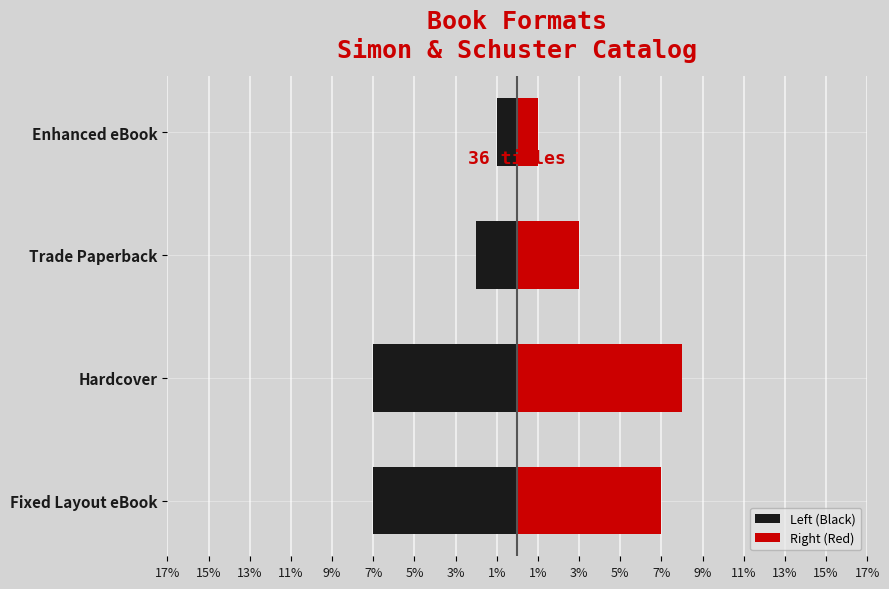

Which series has the largest total across all categories?

Right (Red)